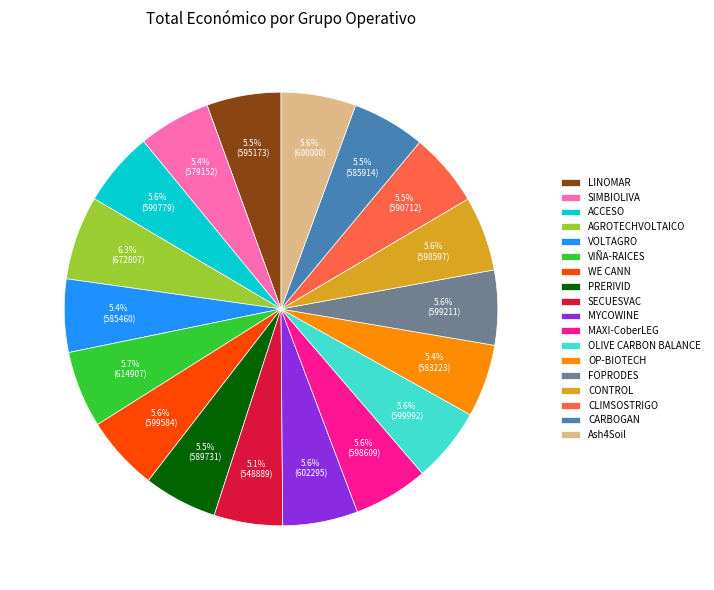

Which slice is the largest?

AGROTECHVOLTAICO